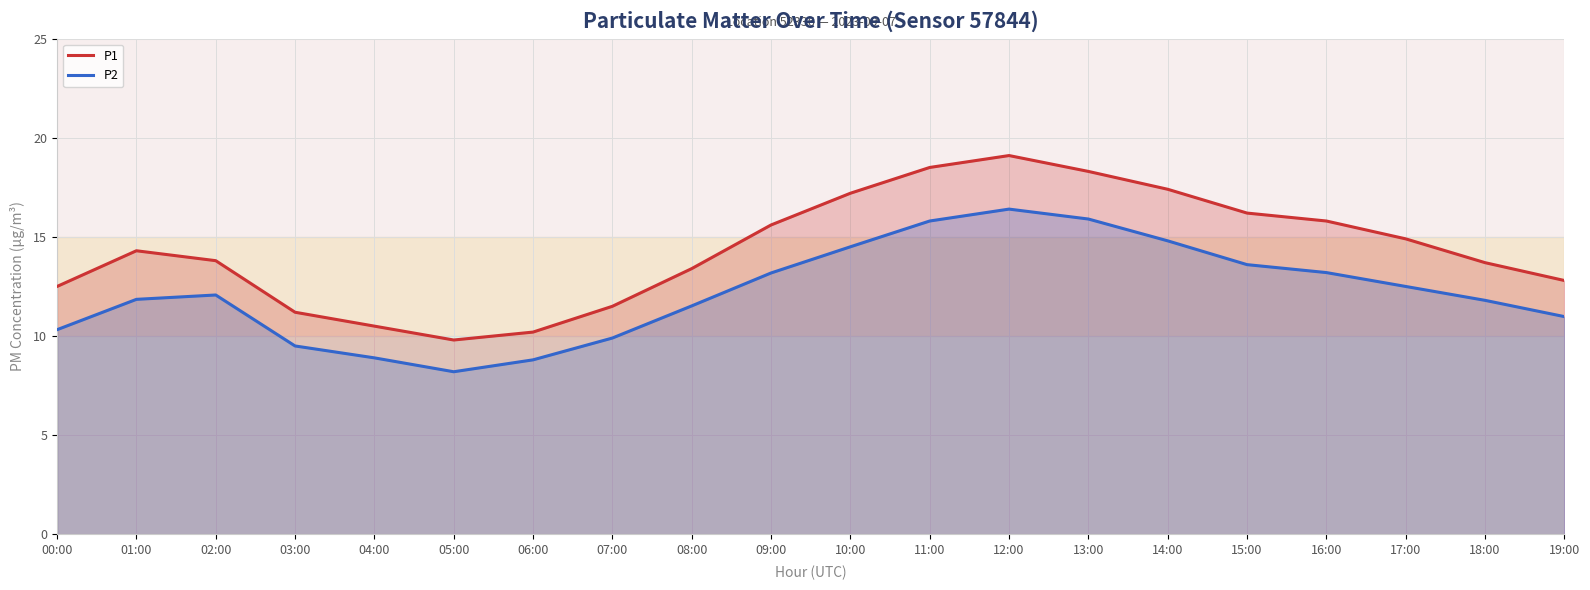

Reading right to left, what are all the values shown in this chart?

P1: 12.8	13.7	14.9	15.8	16.2	17.4	18.3	19.1	18.5	17.2	15.6	13.4	11.5	10.2	9.8	10.5	11.2	13.8	14.3	12.5
P2: 11.0	11.8	12.5	13.2	13.6	14.8	15.9	16.4	15.8	14.5	13.2	11.5	9.9	8.8	8.2	8.9	9.5	12.1	11.8	10.3